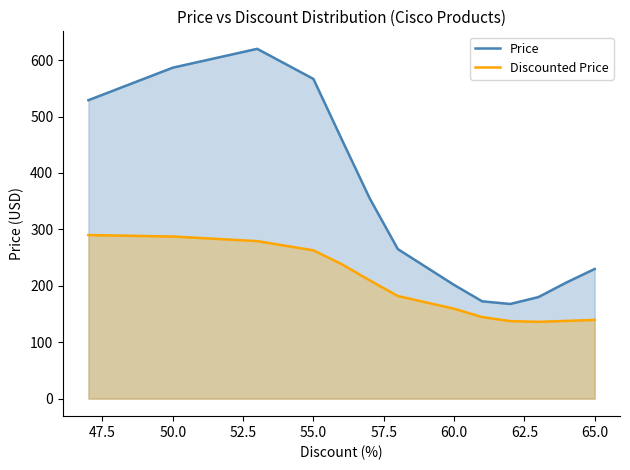

List the series in order of their peak value, highest first.

Price, Discounted Price